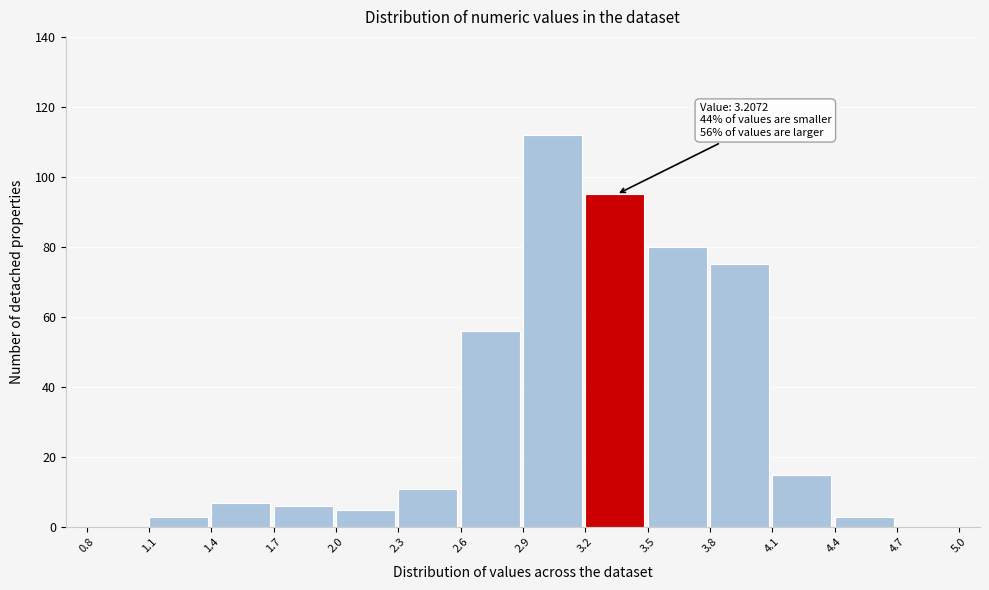

Which range on the x-axis has the tallest bar?

2.9 to 3.2